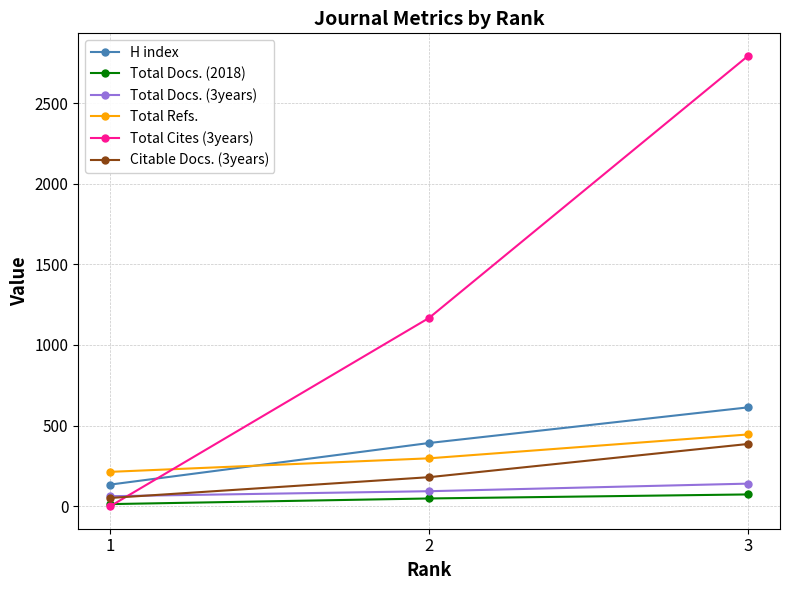

How many data points does each series have?

3